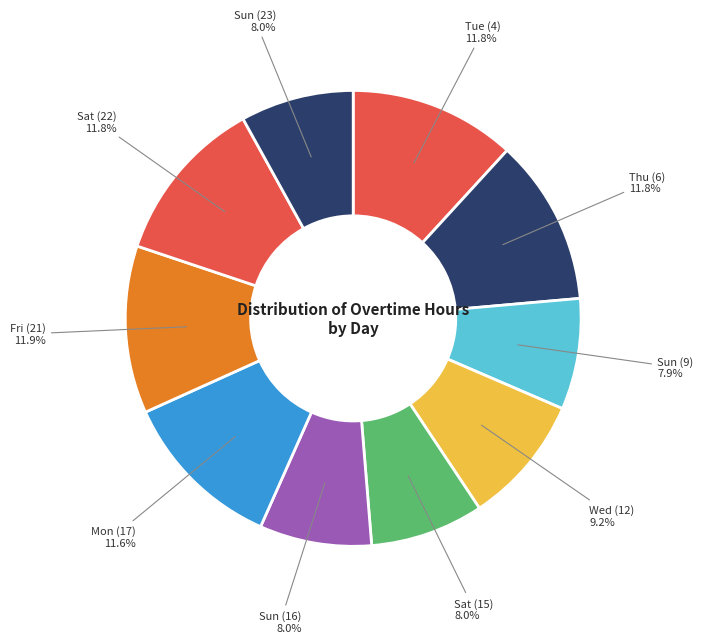

What percentage is the Sat (15) slice, to the nearest percent?

8%